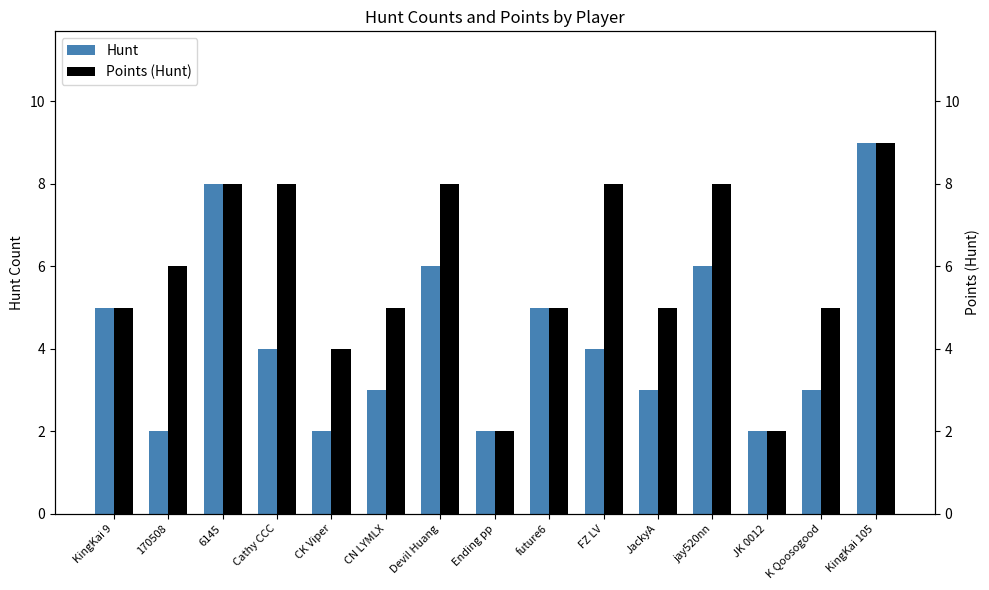

What is the label of the 13th bar from the right?

6145